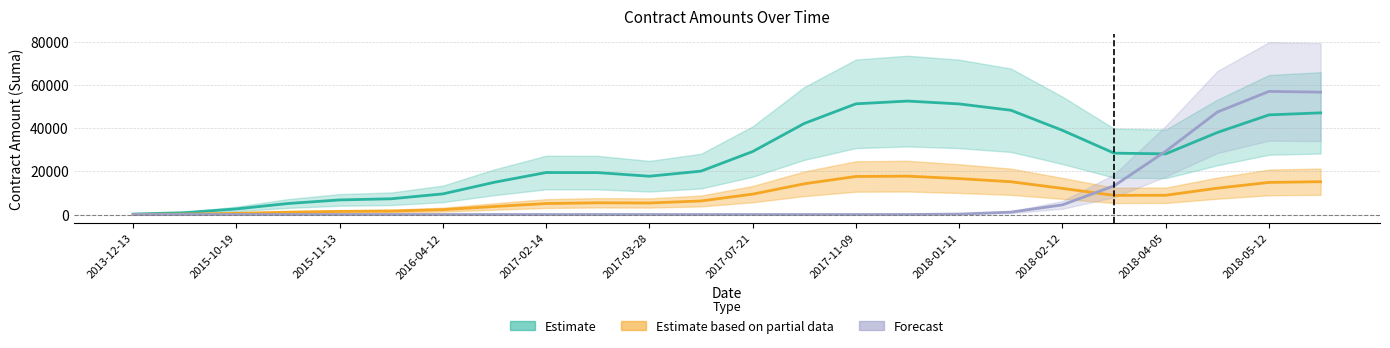

What is the sum of all Estimate based on partial data values?

196501.0